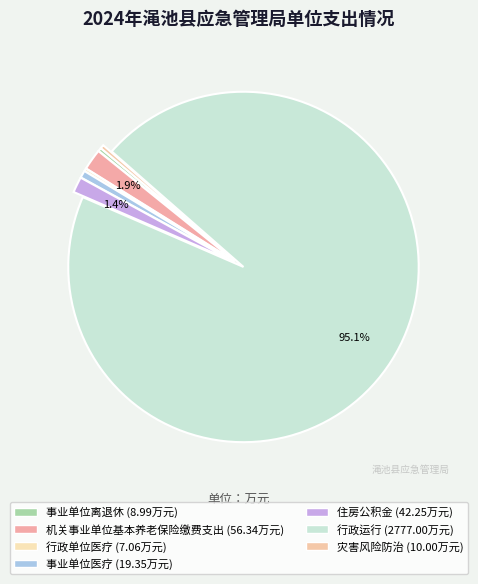

Rank the categories by value from highest to lowest.

行政运行, 机关事业单位基本养老保险缴费支出, 住房公积金, 事业单位医疗, 灾害风险防治, 事业单位离退休, 行政单位医疗